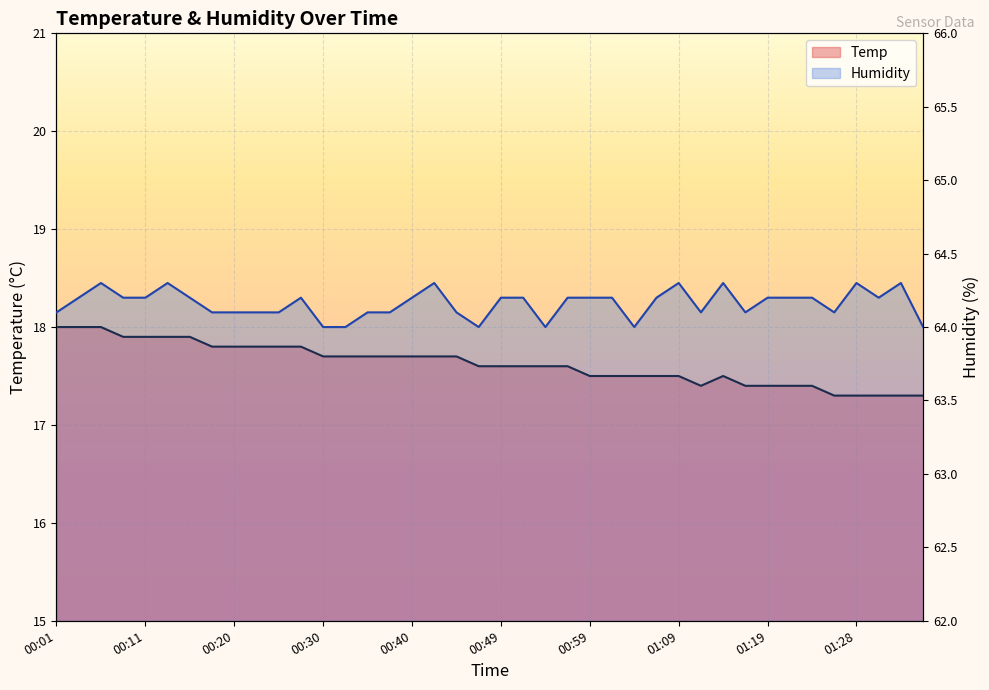

True or false: Humidity and Temp intersect in this chart.

False